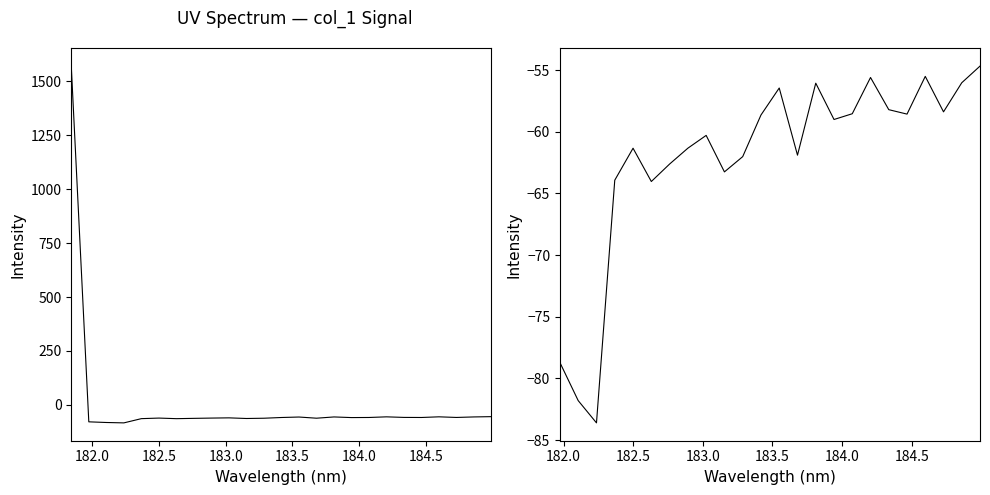

What is the smallest value displayed?

-83.6